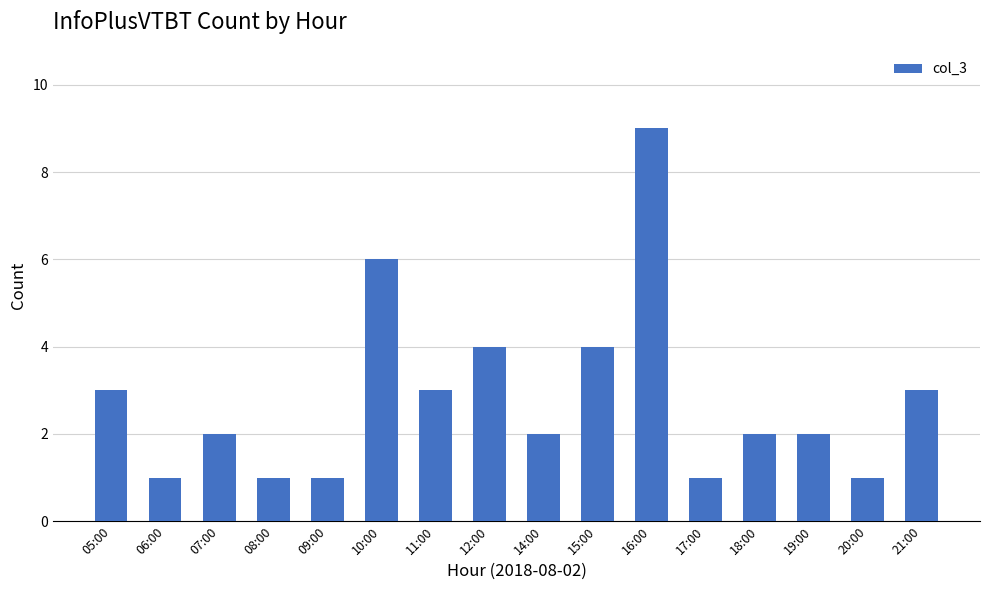

The value at 21:00 is 5. True or false?

False